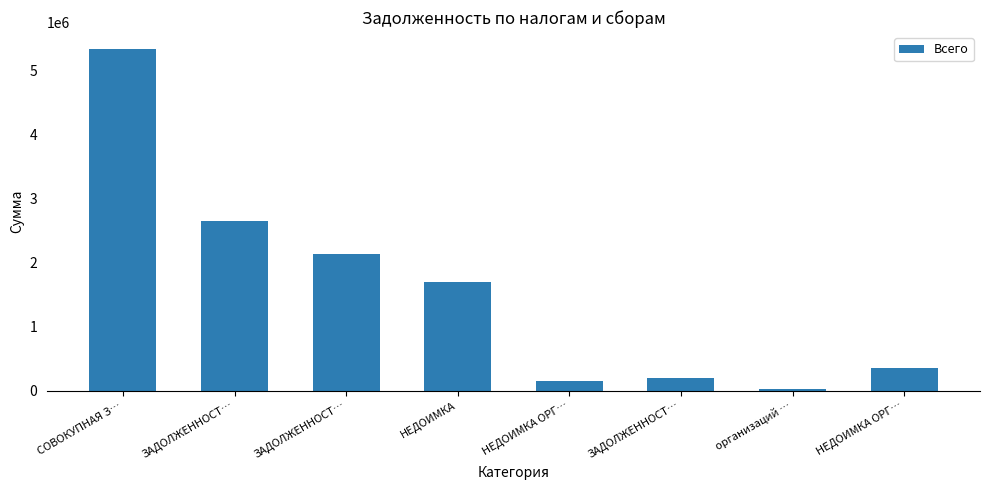

Which label corresponds to the largest value in the chart?

СОВОКУПНАЯ З…